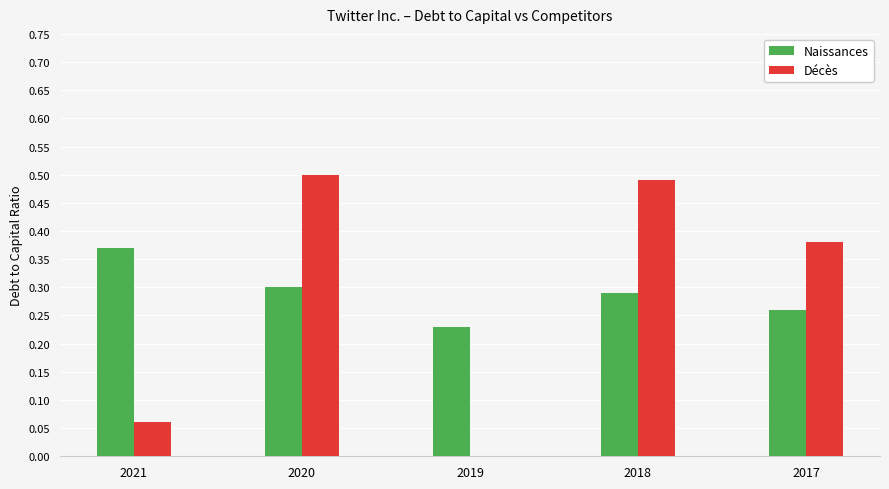

What are all the series names shown in the legend?

Naissances, Décès